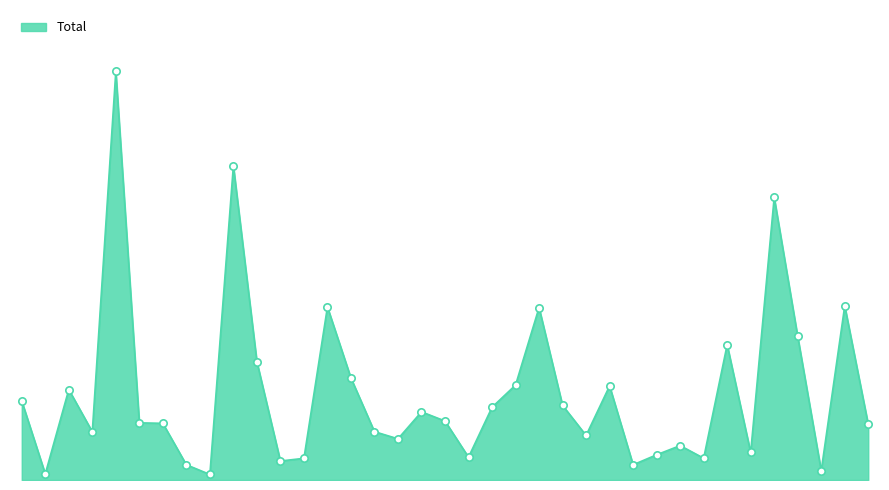

Does the chart have visible grid lines?

No